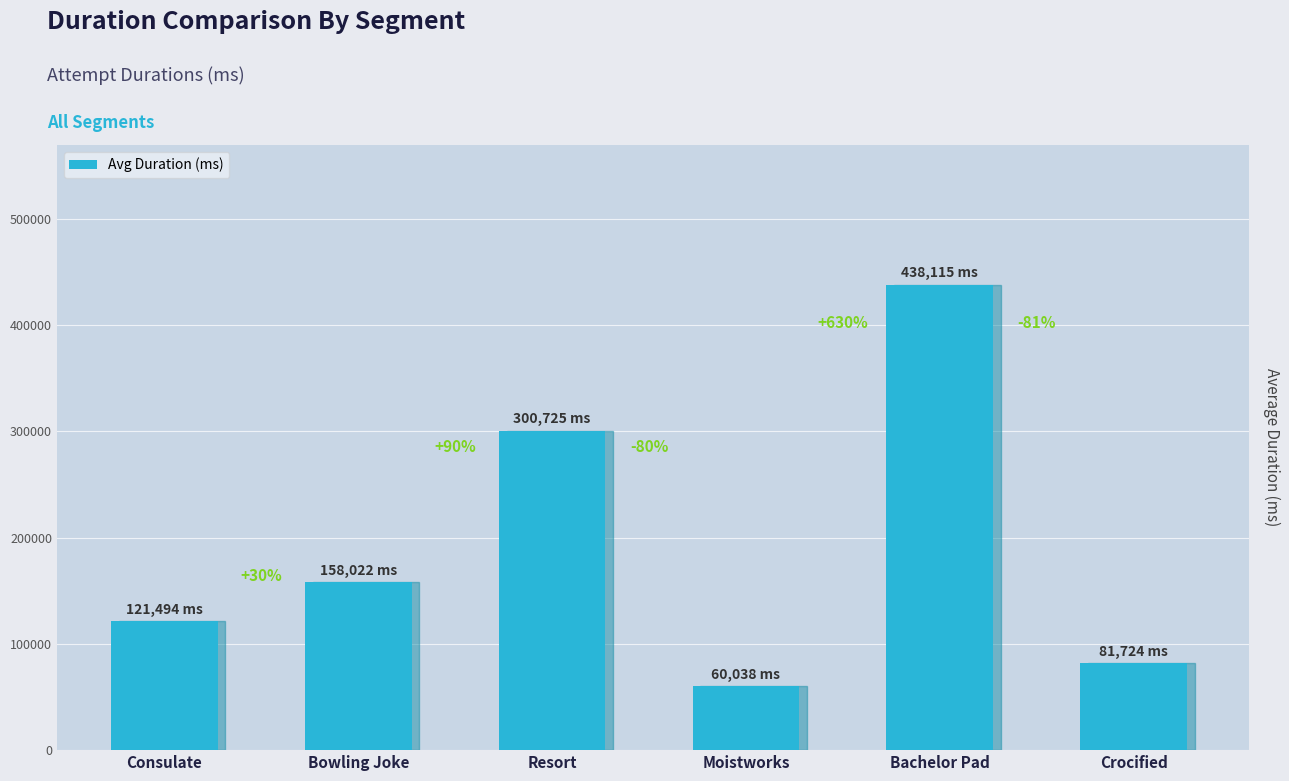

How many bars are there in total?

6